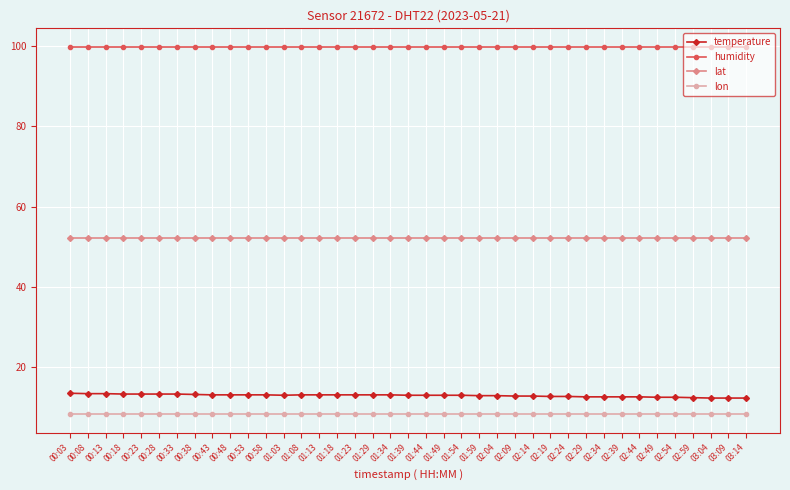

True or false: temperature and humidity intersect in this chart.

False